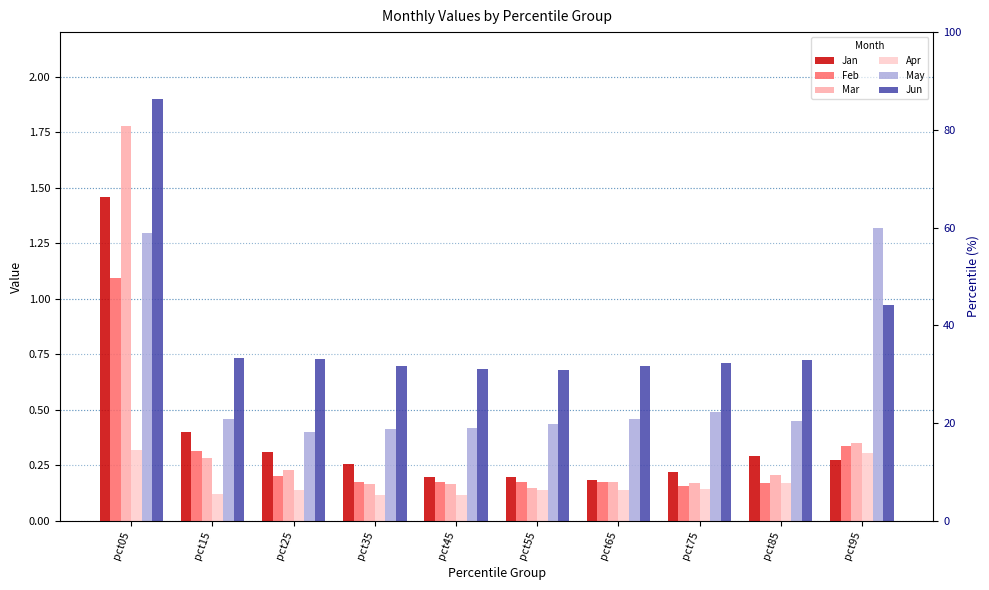

List the series in order of their peak value, highest first.

Jun, Mar, Jan, May, Feb, Apr